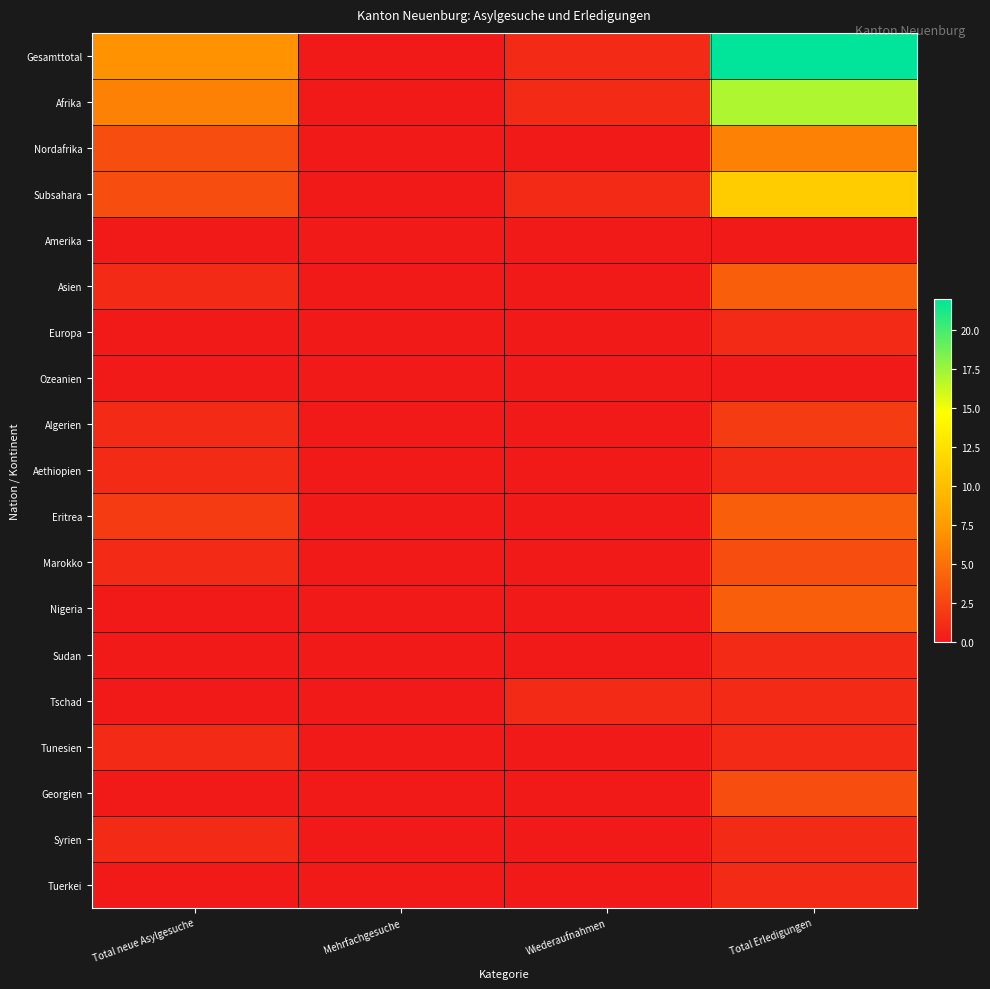

What is the difference between the highest and lowest values at Wiederaufnahmen?

1